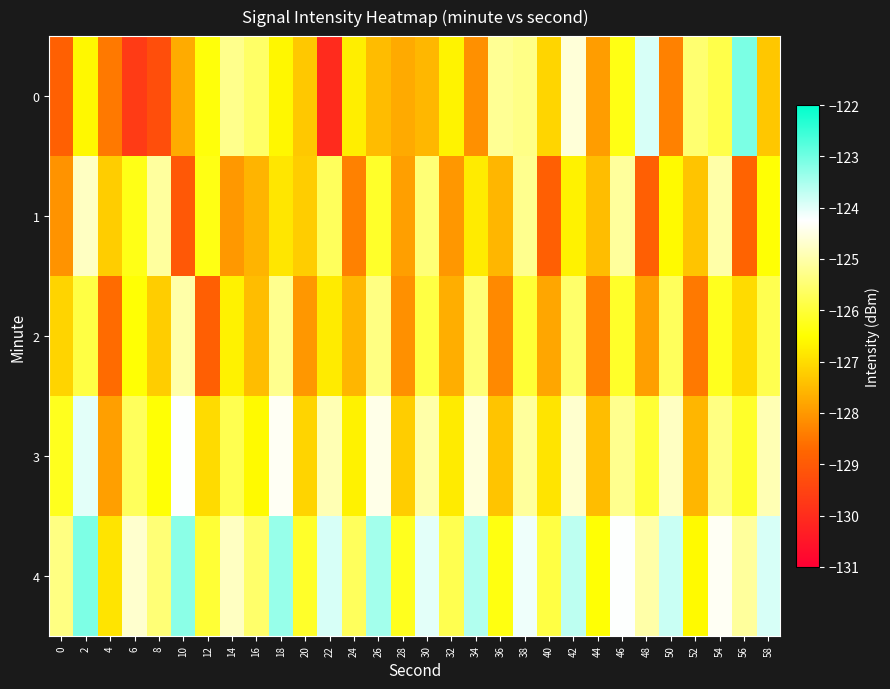

What is the total value across all series at 32?

-634.9